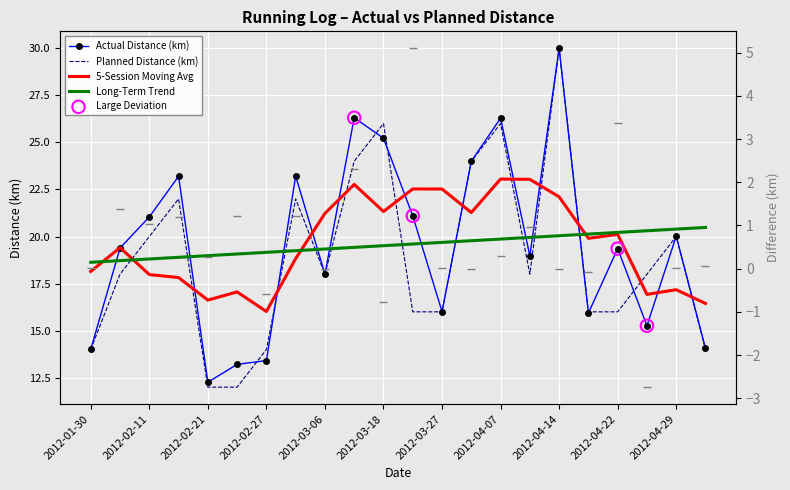

What is the total value across all series at 2012-04-23?

30.5